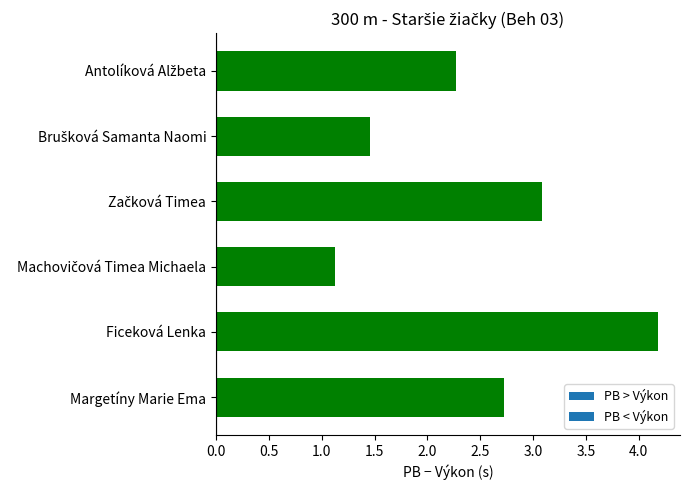

What is the minimum value shown in the chart?

1.1